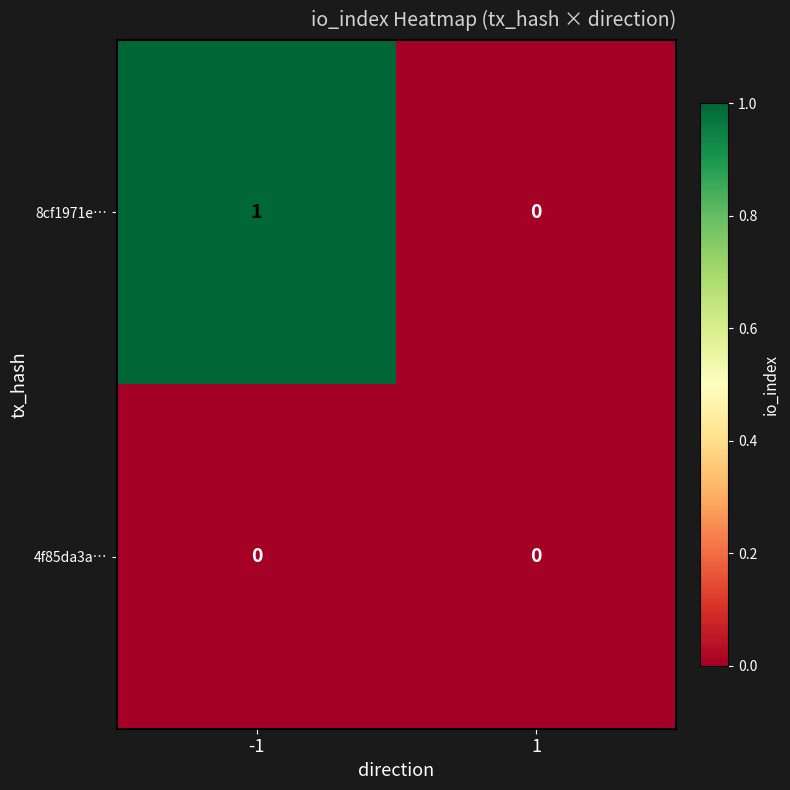

The value of 4f85da3a… at -1 is 0. True or false?

True